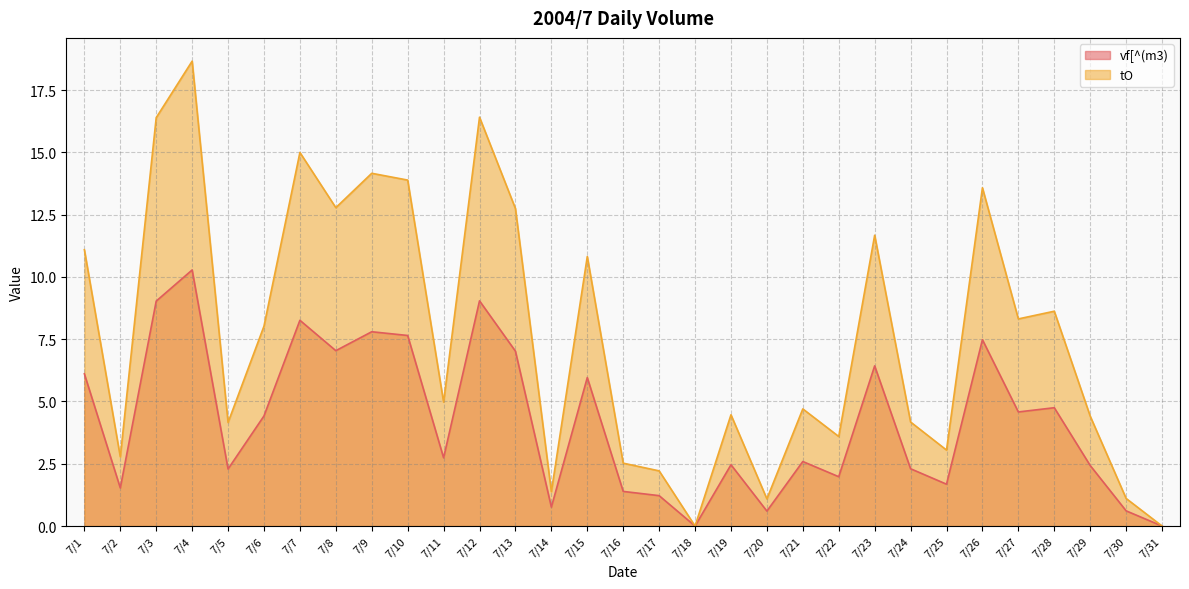

At which label does vf[^(m3) first exceed 2?

7/1